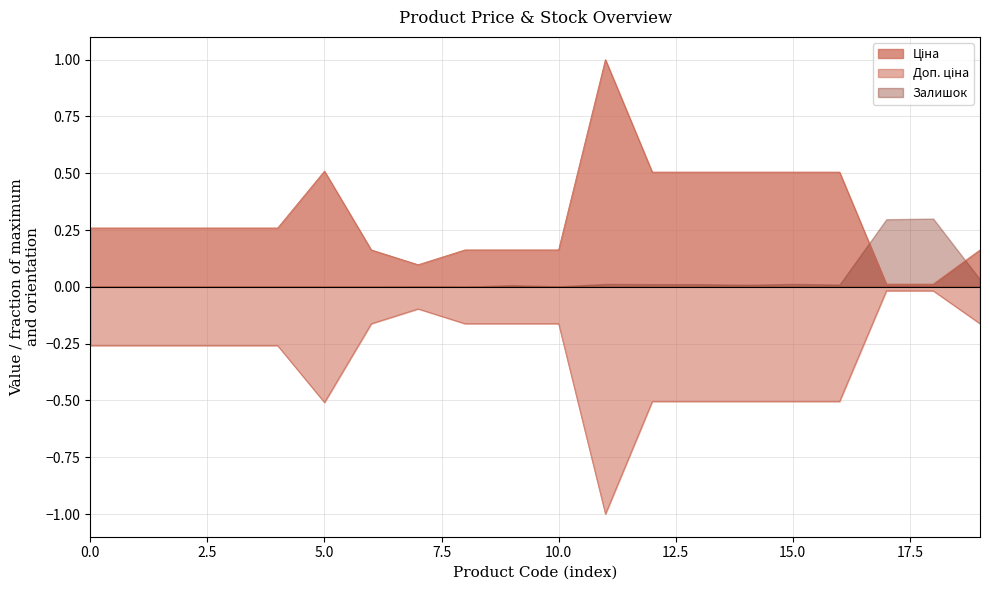

What is the smallest value displayed?

-1.0